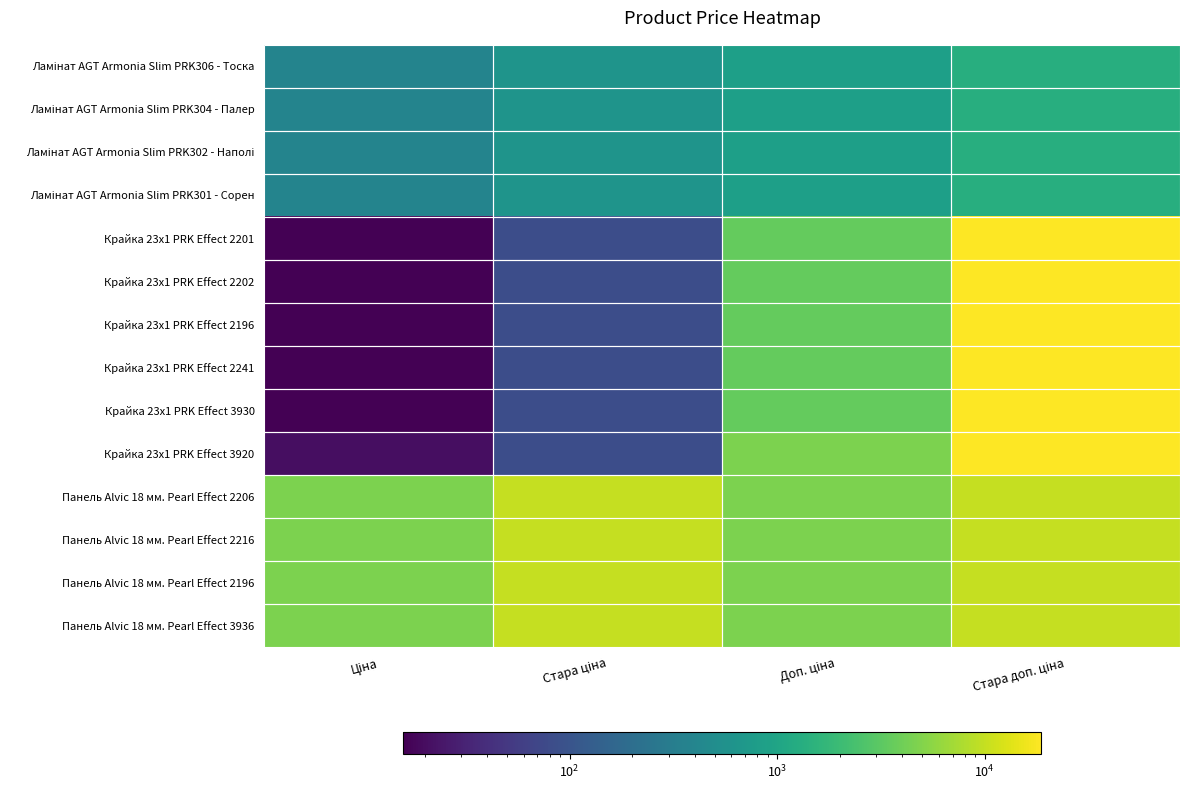

The value of Панель Alvic 18 мм. Pearl Effect 2196 at Ціна is 4642.5. True or false?

True